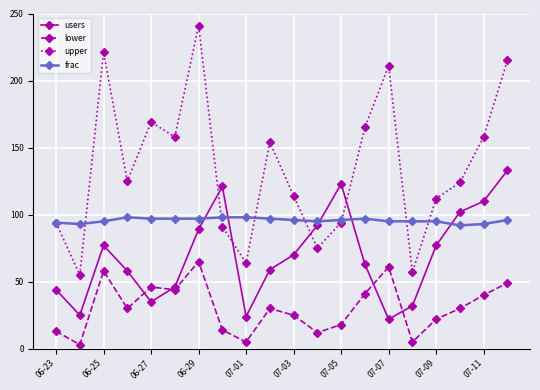

How many interior local peaks does the upper series have?

5